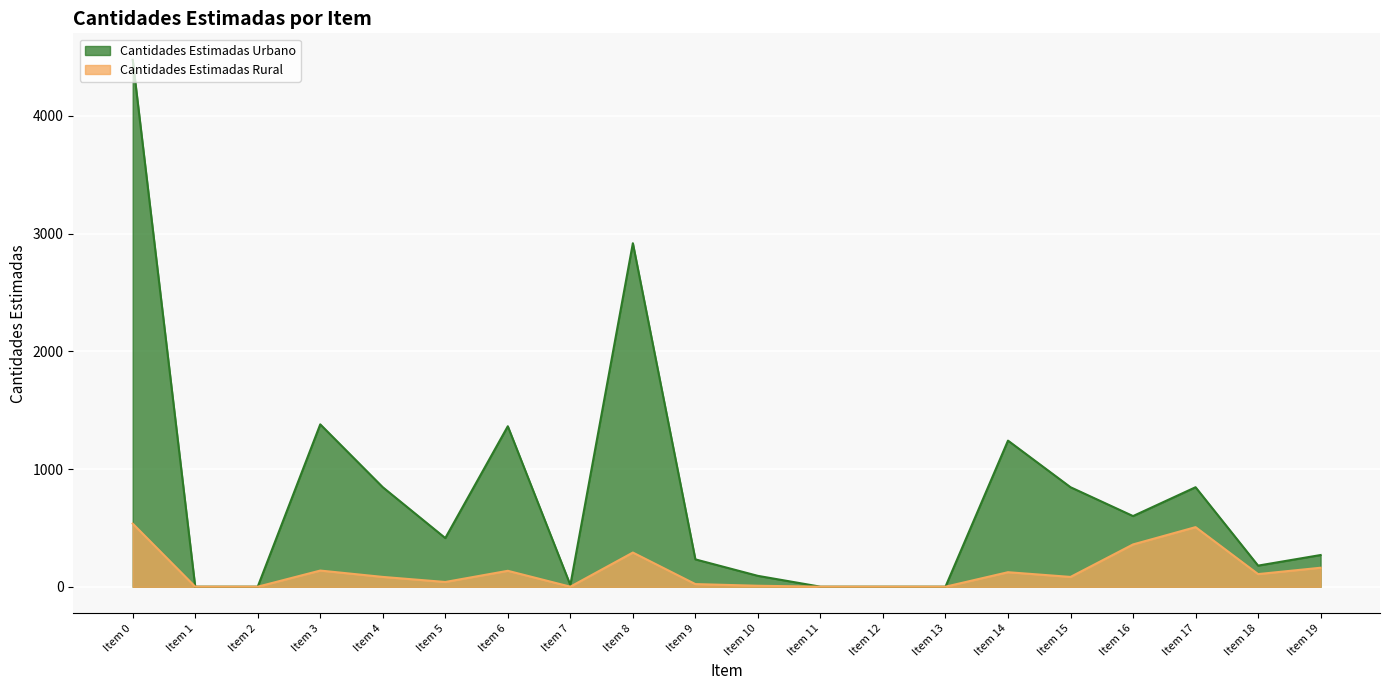

How many lines are shown in the chart?

2